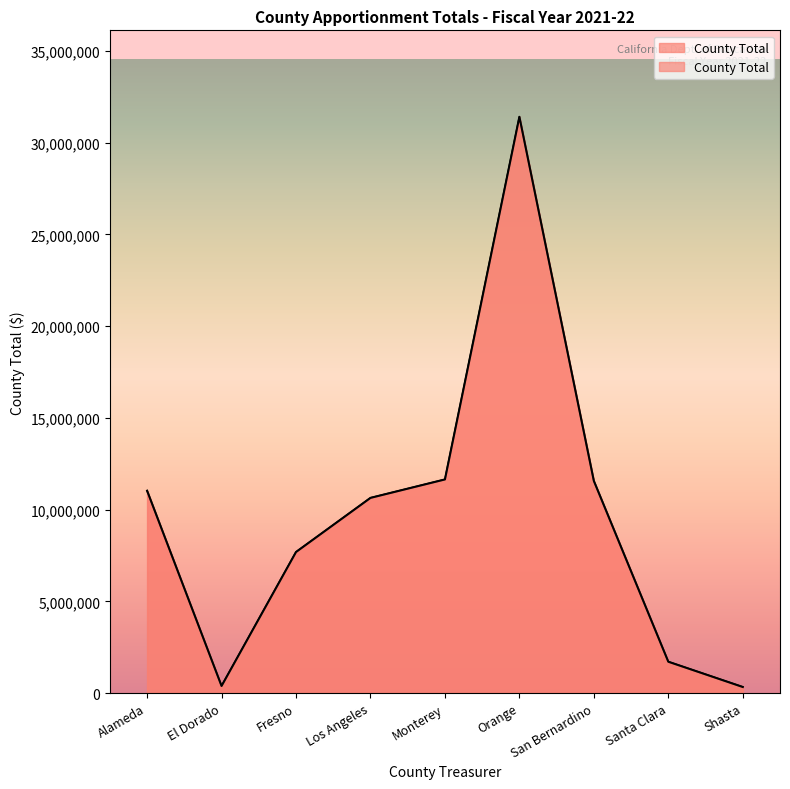

True or false: there are more than 0 points higher than both neighbors.

True